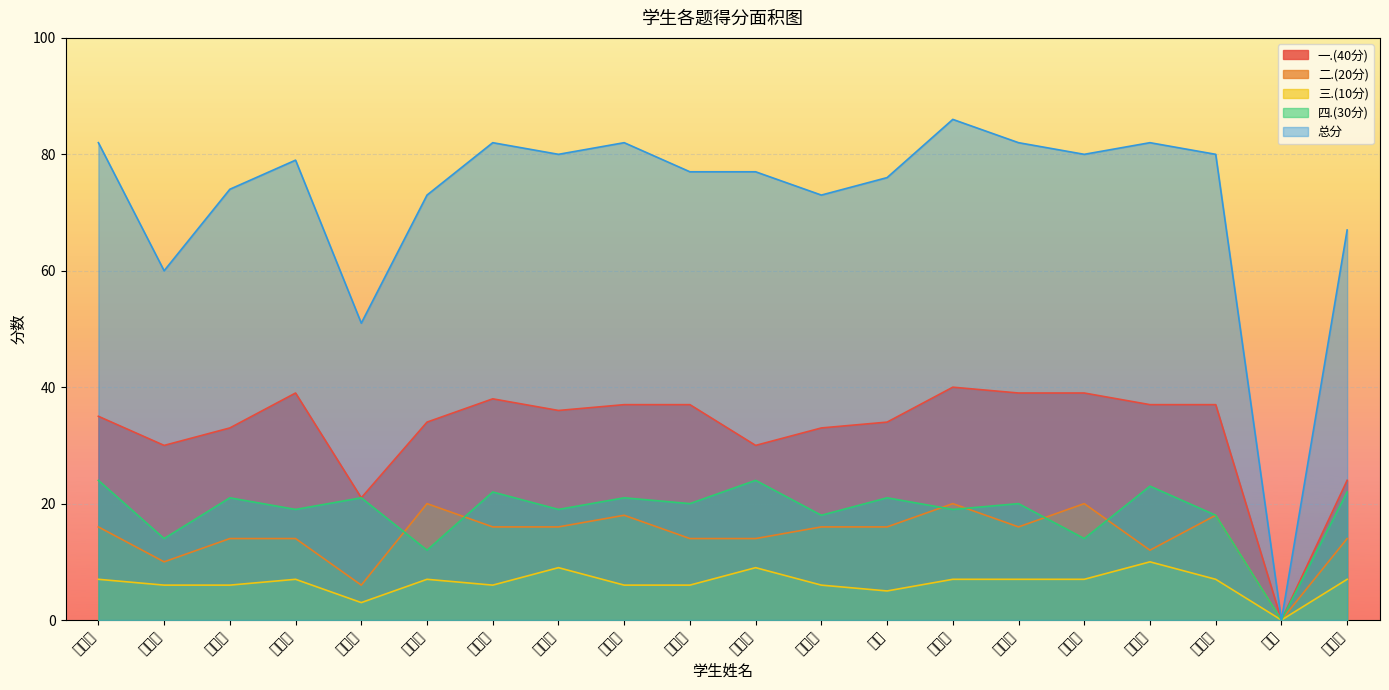

Reading left to right, transcribe all the data shown in this chart.

一.(40分): 35	30	33	39	21	34	38	36	37	37	30	33	34	40	39	39	37	37	0	24
二.(20分): 16	10	14	14	6	20	16	16	18	14	14	16	16	20	16	20	12	18	0	14
三.(10分): 7	6	6	7	3	7	6	9	6	6	9	6	5	7	7	7	10	7	0	7
四.(30分): 24	14	21	19	21	12	22	19	21	20	24	18	21	19	20	14	23	18	0	22
总分: 82	60	74	79	51	73	82	80	82	77	77	73	76	86	82	80	82	80	0	67